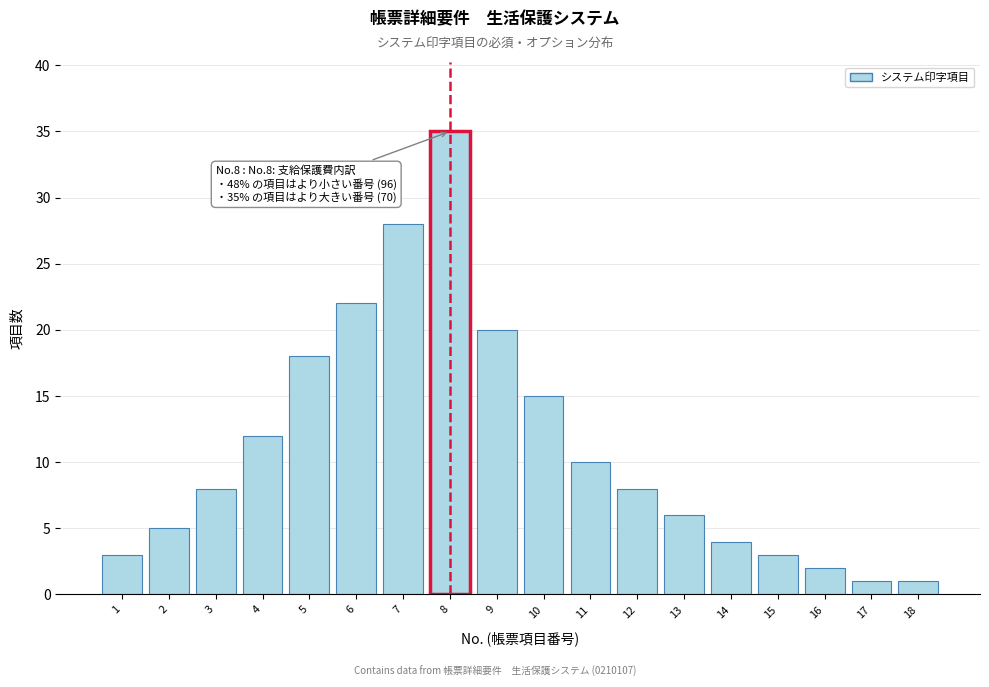

Reading left to right, extract all data points from this chart.

3	5	8	12	18	22	28	35	20	15	10	8	6	4	3	2	1	1